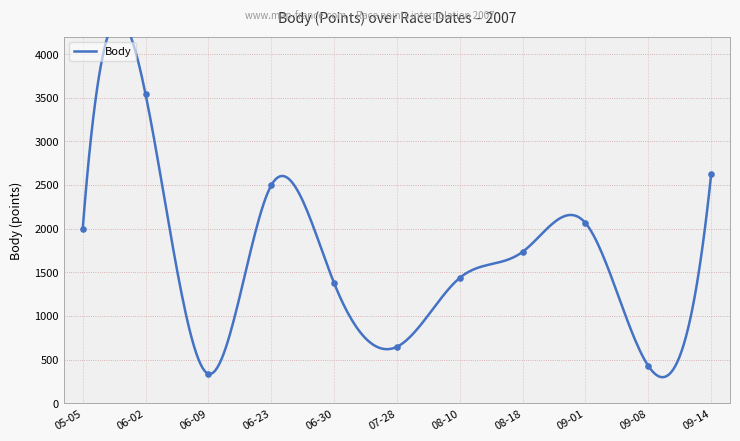

Which has a higher value, 2007-09-14 or 2007-08-18?

2007-09-14